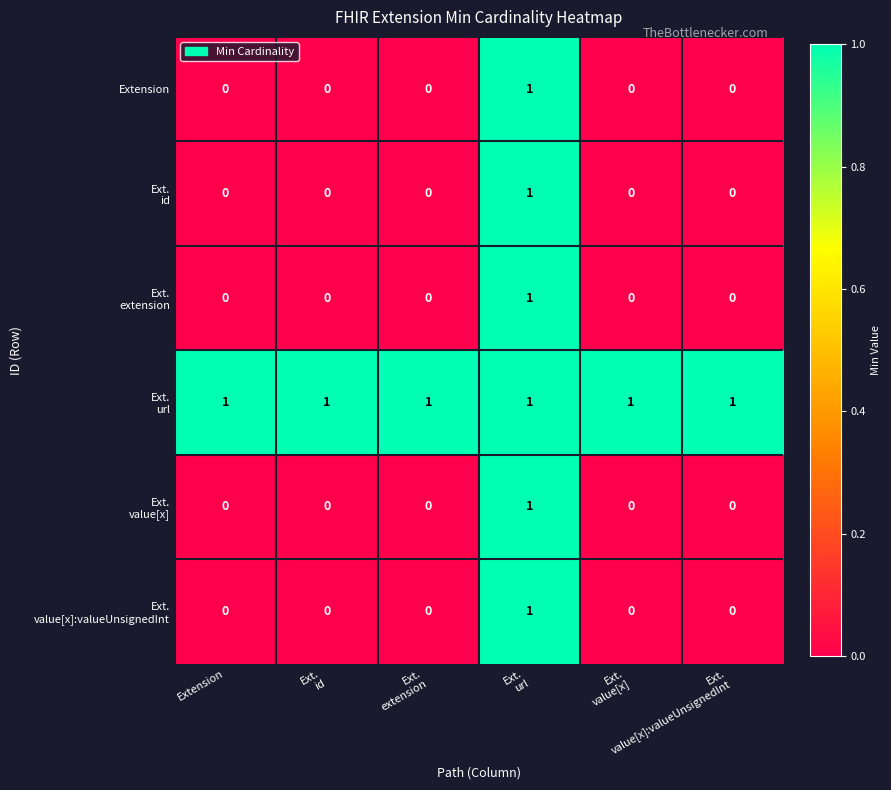

At how many categories does at least one series exceed 0?

6